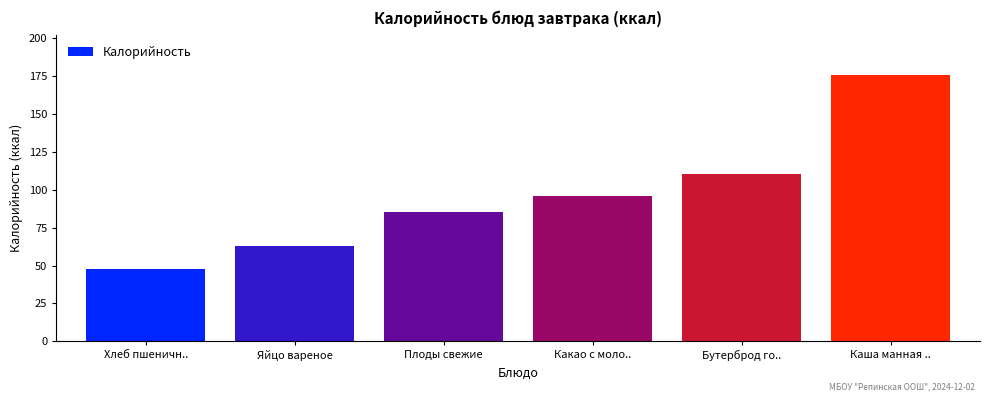

What is the difference between the values at Плоды свежие and Яйцо вареное?

22.3